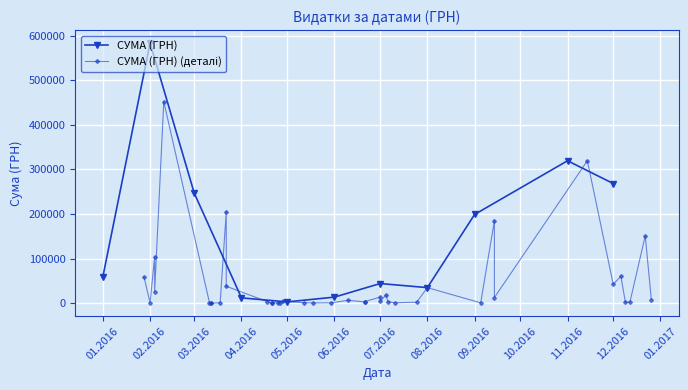

True or false: СУМА (ГРН) has more than 0 points higher than both neighbors.

True